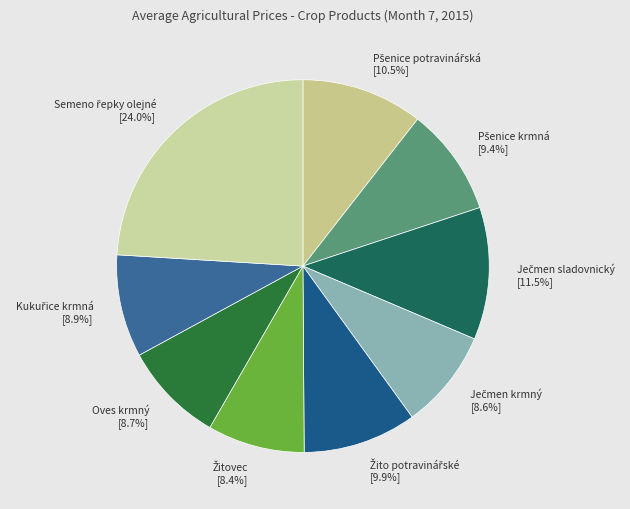

Is there any slice that represents more than half of the pie?

No